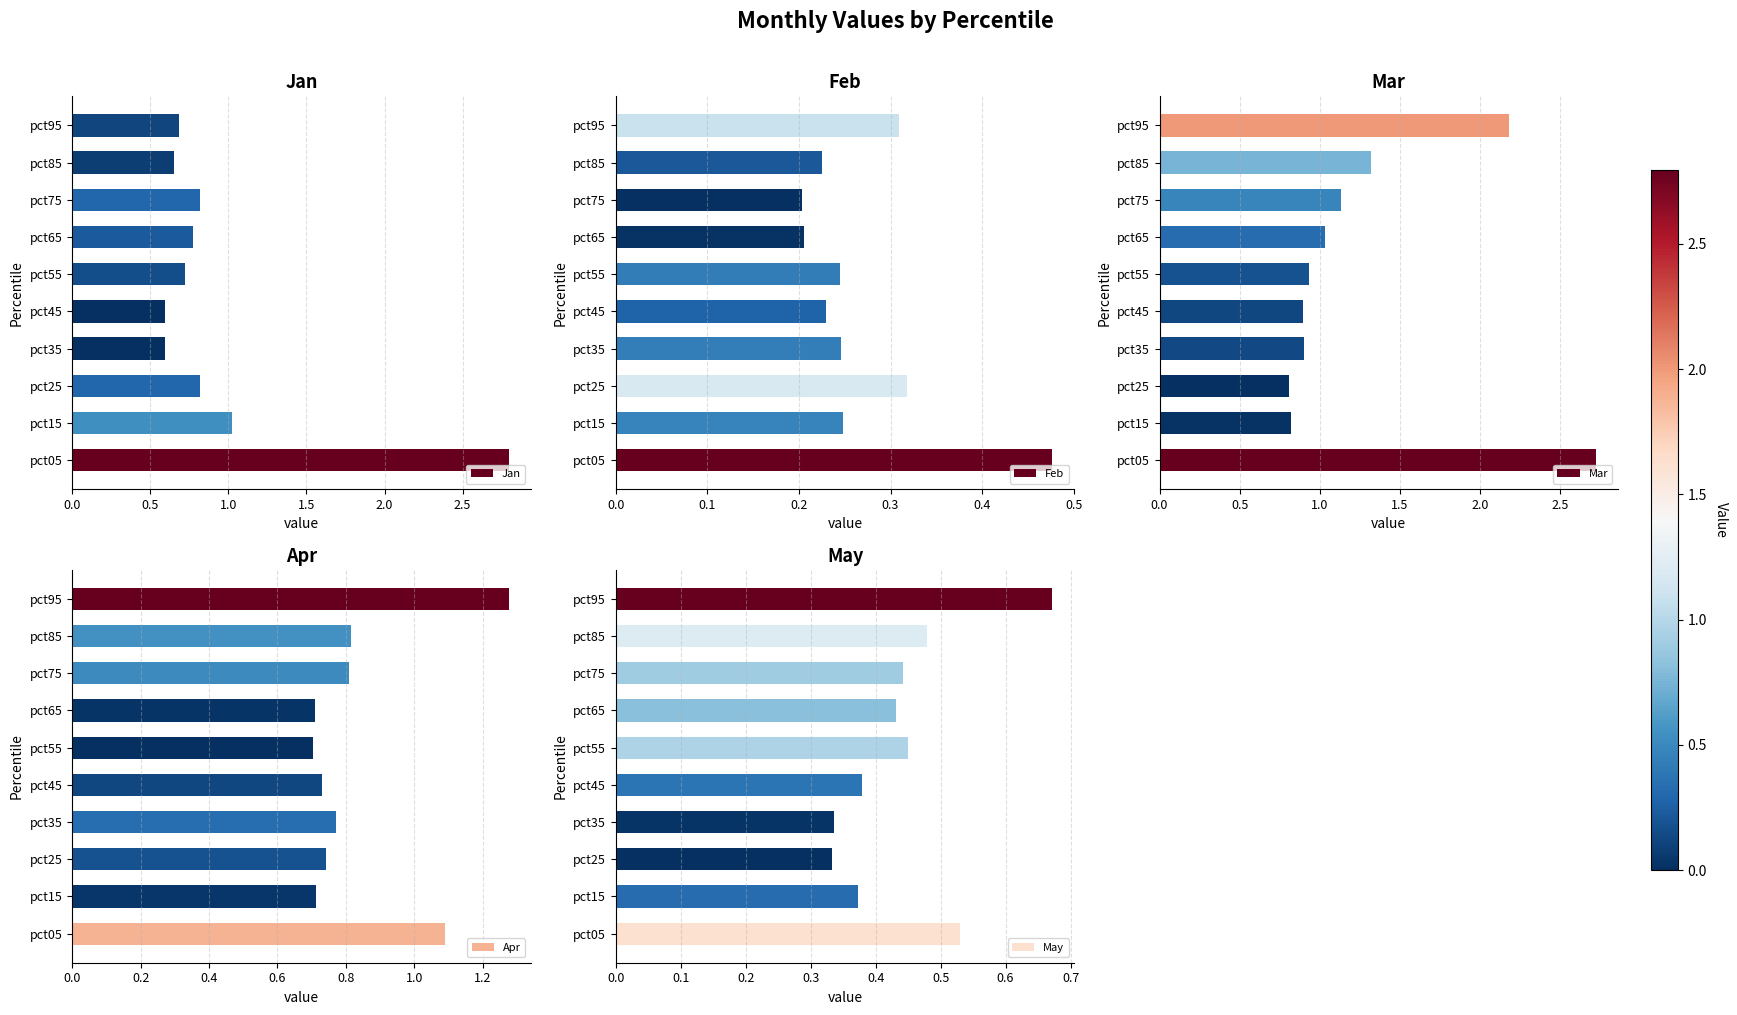

The value of Jan at pct35 is 0.8. True or false?

False